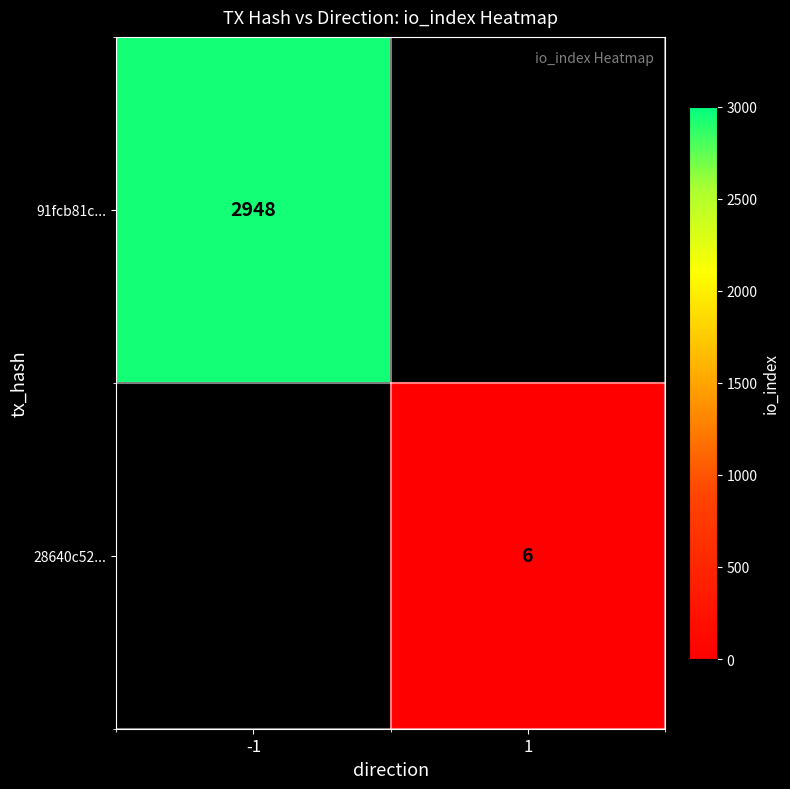

At which label does 91fcb81c... reach its minimum?

-1